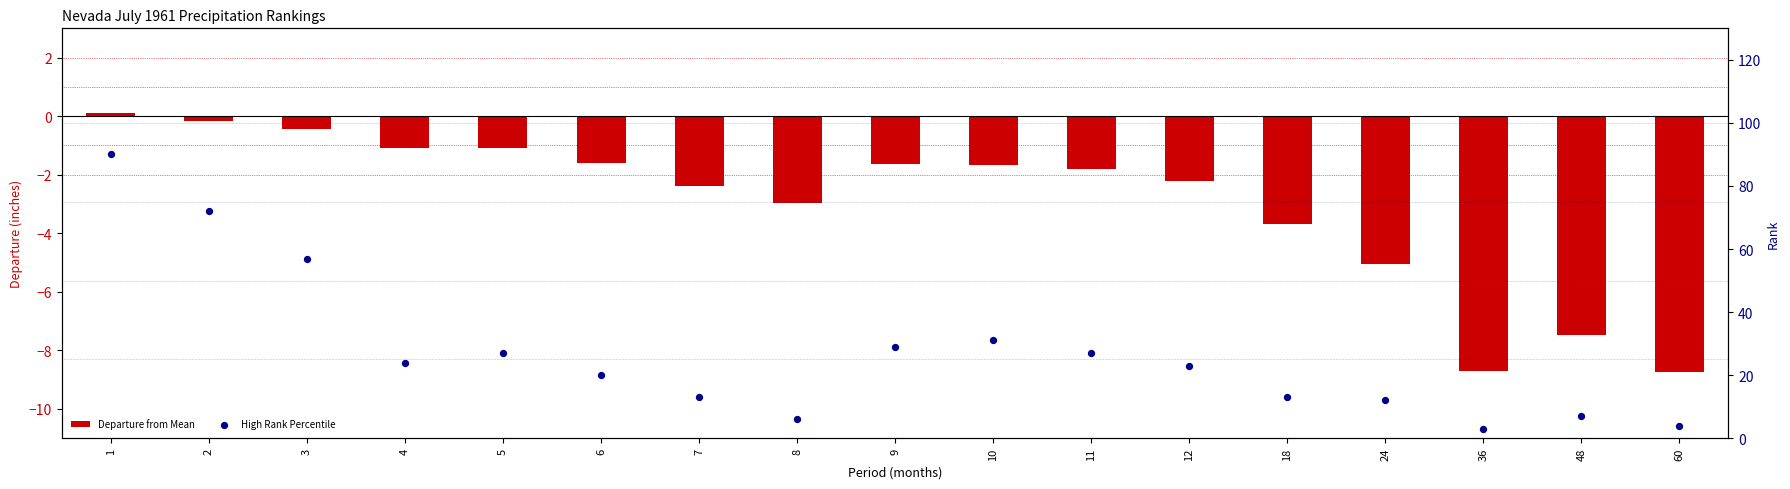

Is the value of Departure from Mean at 1 greater than the value of High Rank Percentile at 48?

No